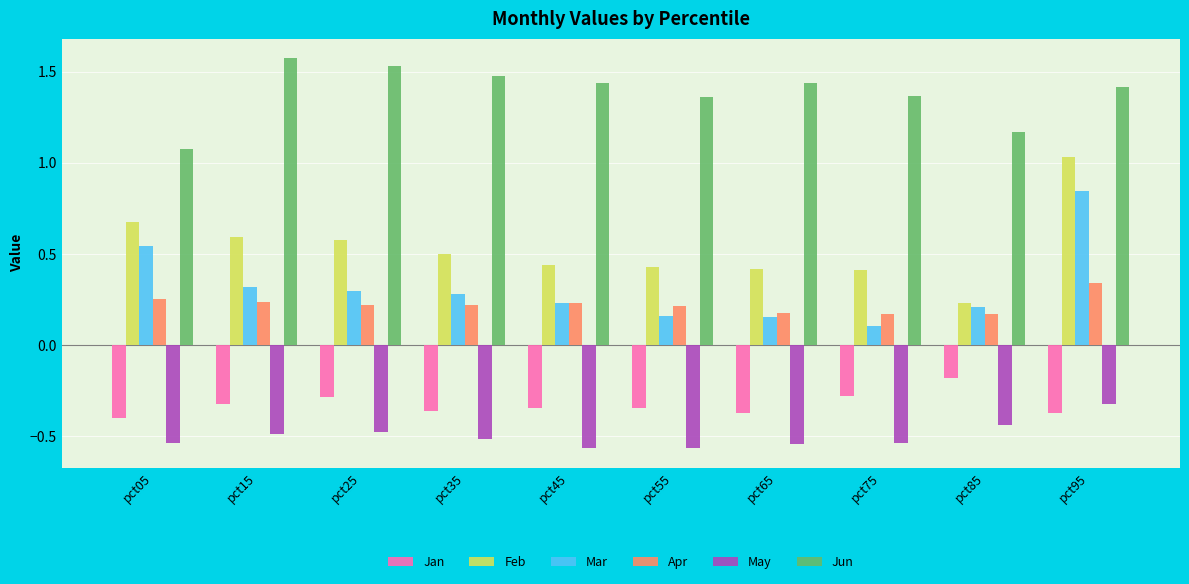

How many bars are there in each group?

6